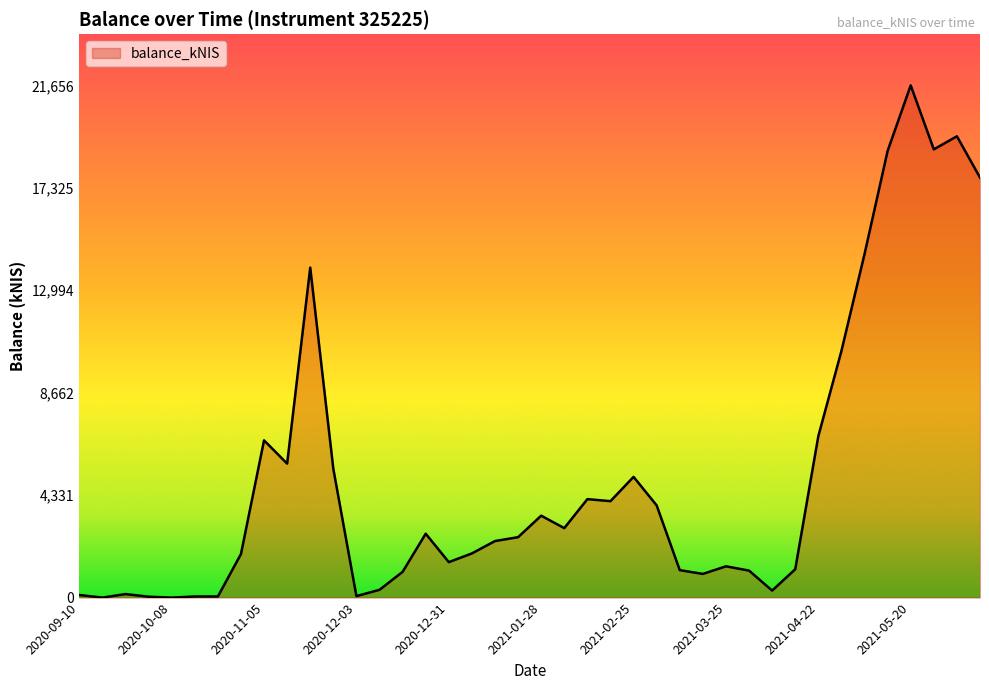

What is the difference between the maximum and minimum values?

21656.0